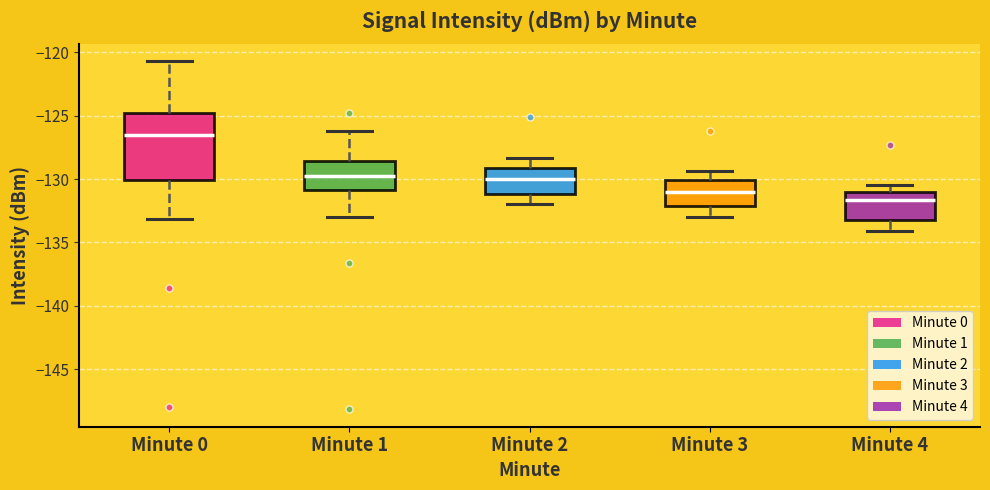

Reading left to right, read every box against the y-axis: the position of its median line, the range the box covers, and the ends of its whiskers. The values are not printed on the chart, so give them approximately, as read against the axis.

Minute 0: median -126.5, box -130.0 to -125.0, whiskers -133.0 to -120.5
Minute 1: median -129.5, box -131.0 to -128.5, whiskers -133.0 to -126.0
Minute 2: median -130.0, box -131.0 to -129.0, whiskers -132.0 to -128.5
Minute 3: median -131.0, box -132.0 to -130.0, whiskers -133.0 to -129.5
Minute 4: median -131.5, box -133.0 to -131.0, whiskers -134.0 to -130.5